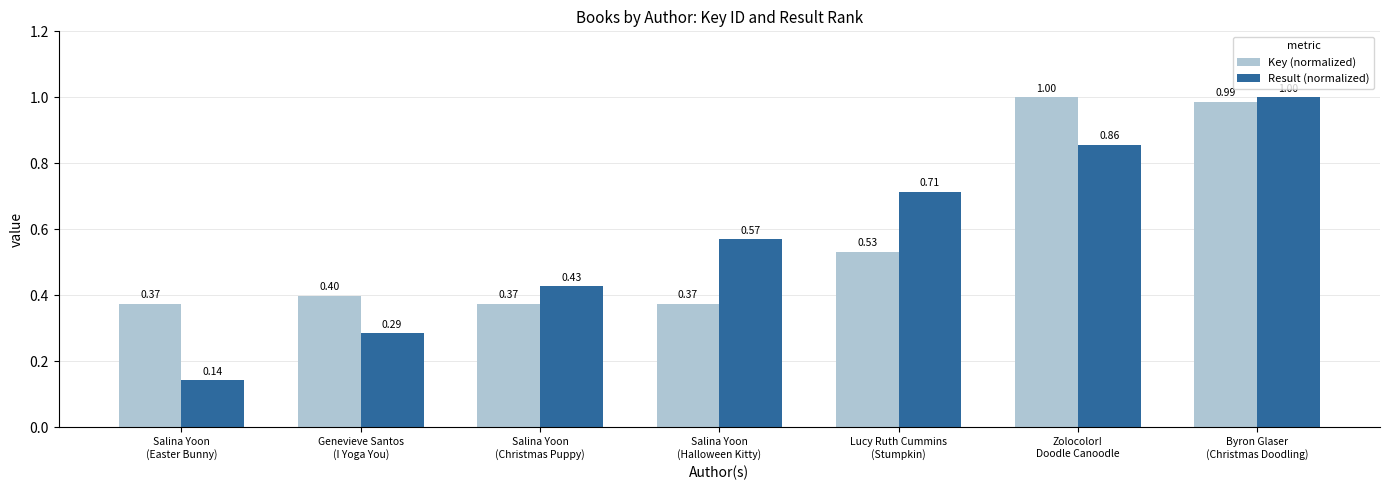

List the series in order of their overall mean, lowest first.

Result (normalized), Key (normalized)